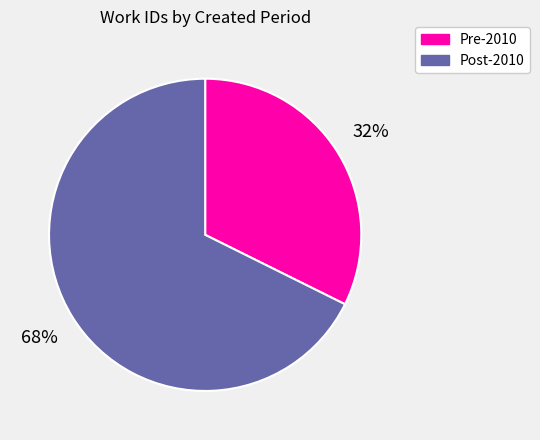

Does any single category account for the majority?

Yes